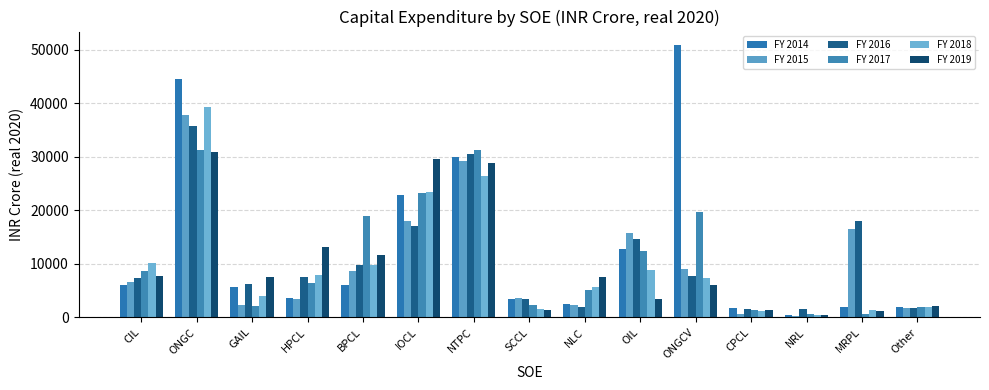

What is the sum of all FY 2016 values?

165285.9